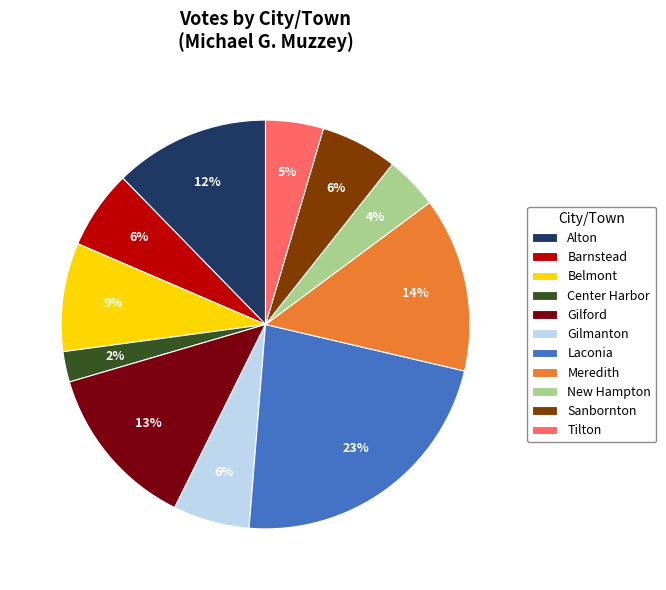

Is the sum of Gilford and Gilmanton greater than half?

No